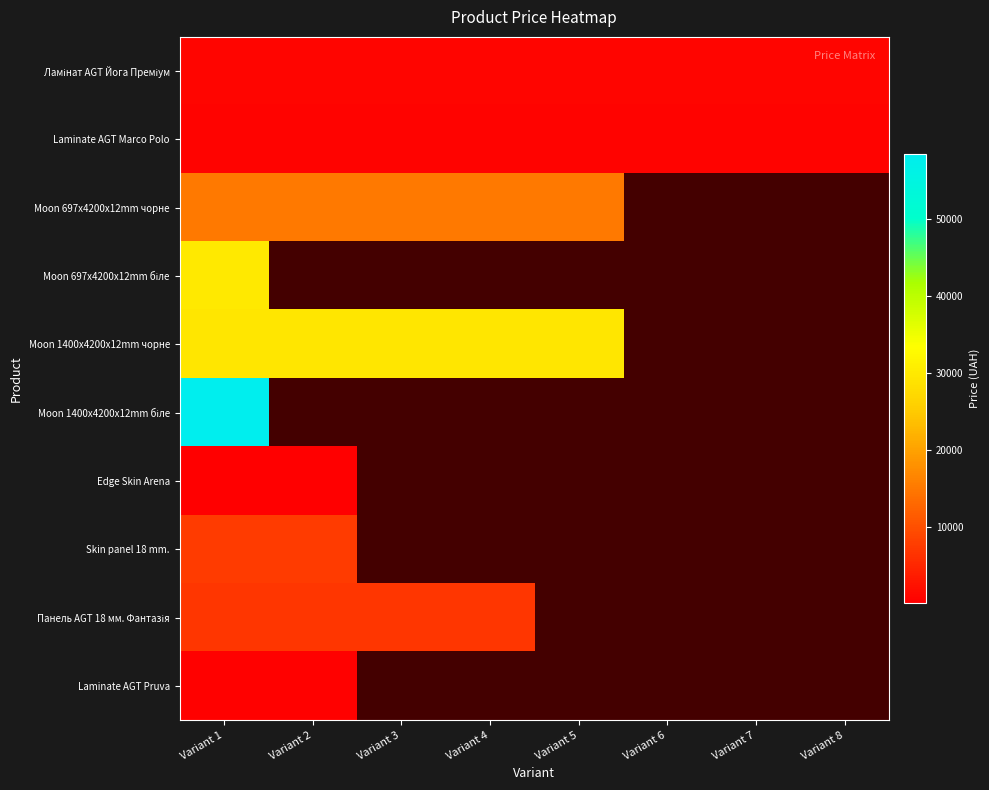

What is the difference between the highest and lowest values at Variant 7?

818.5